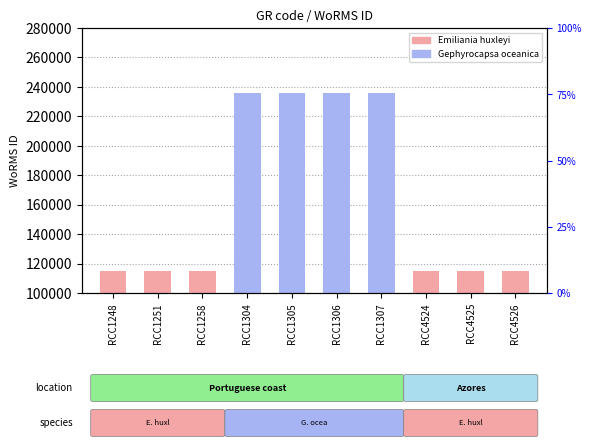

How many series are shown in this chart?

1